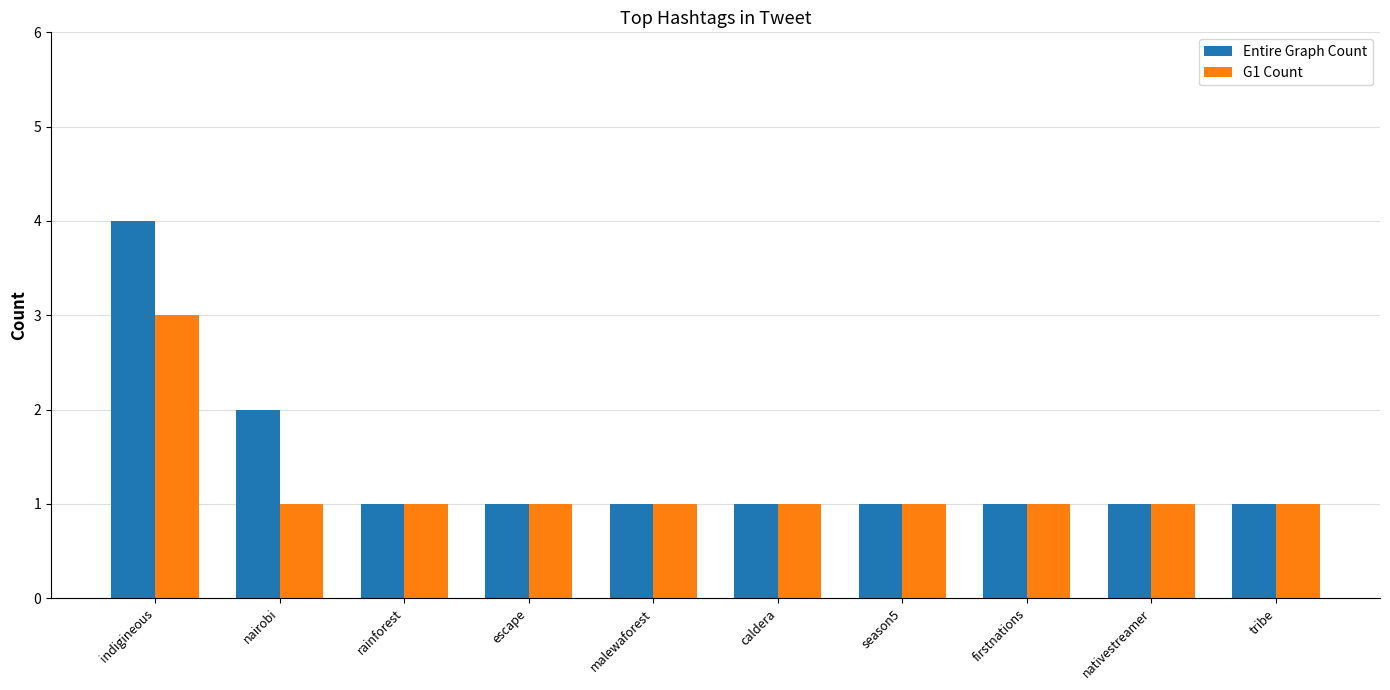

What is the total value across all series at indigineous?

7